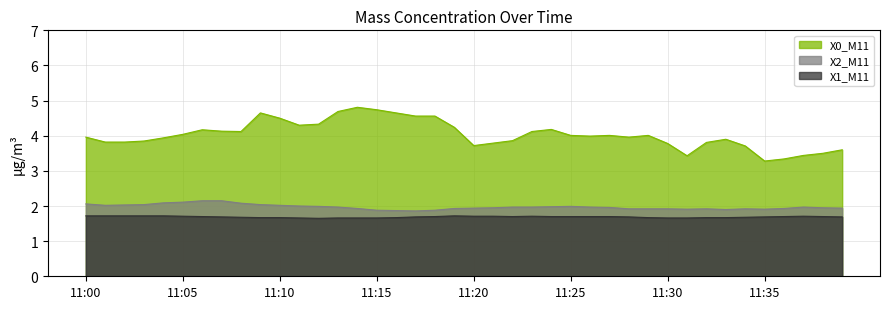

True or false: X0_M11 and X2_M11 cross at least once.

False